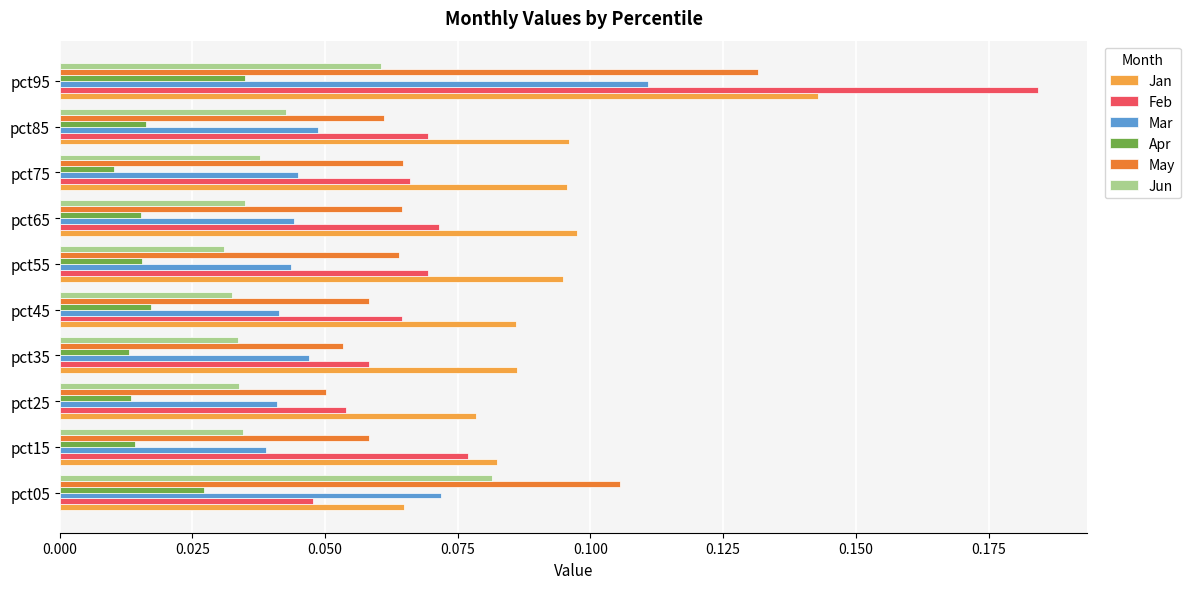

Between pct25 and pct85, which series saw the biggest shift?

Jan